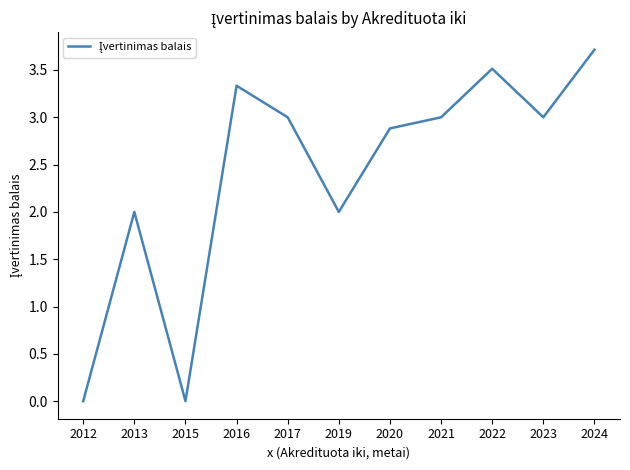

What is the difference between the second highest and second lowest values?

3.5